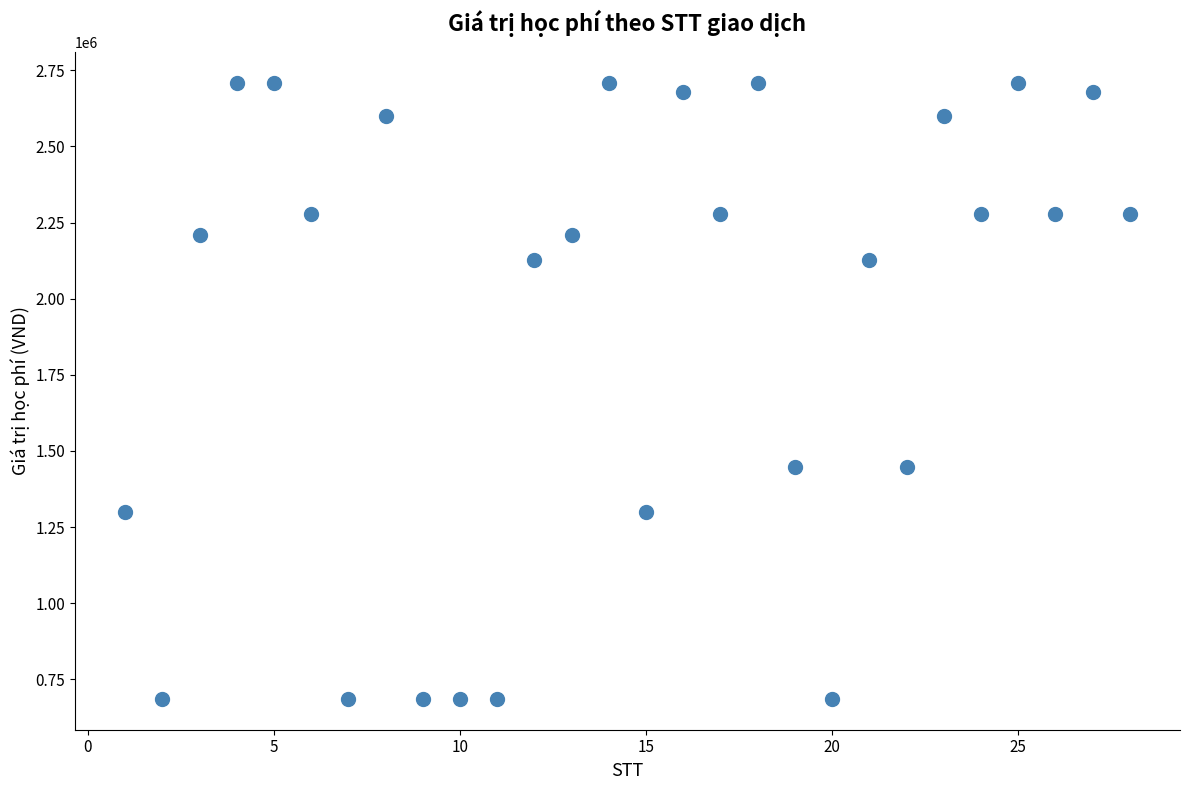

What is the range of Y values (max minus min)?

2022400